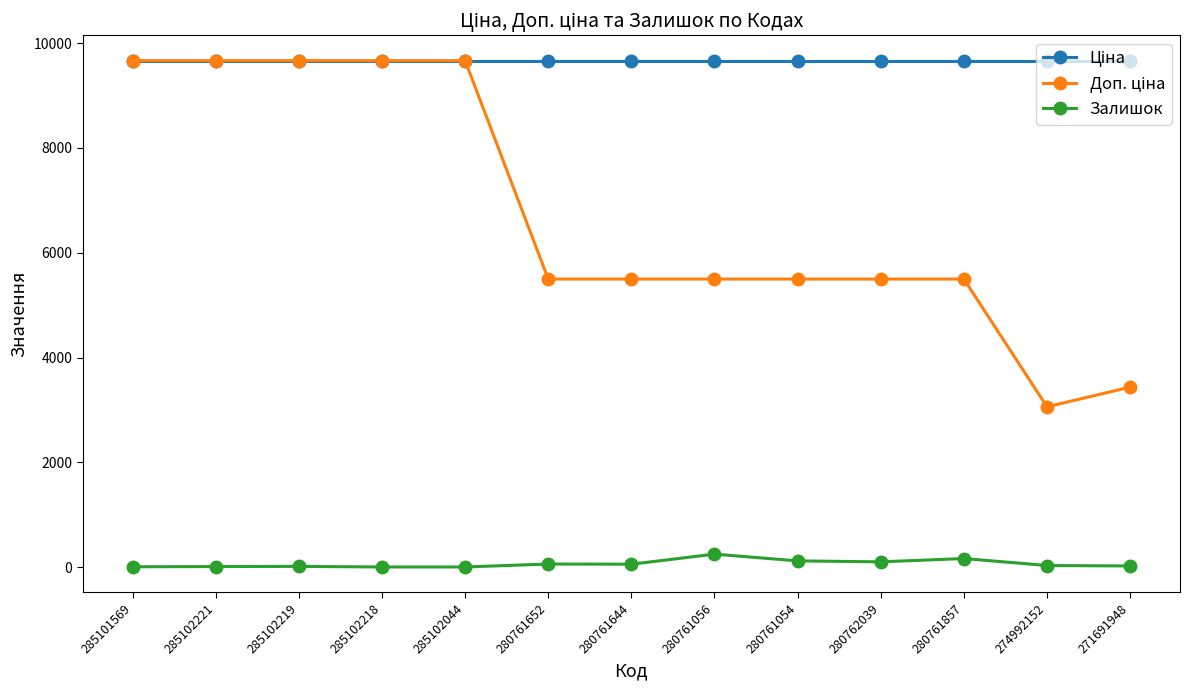

At how many categories does at least one series exceed 9292?

13